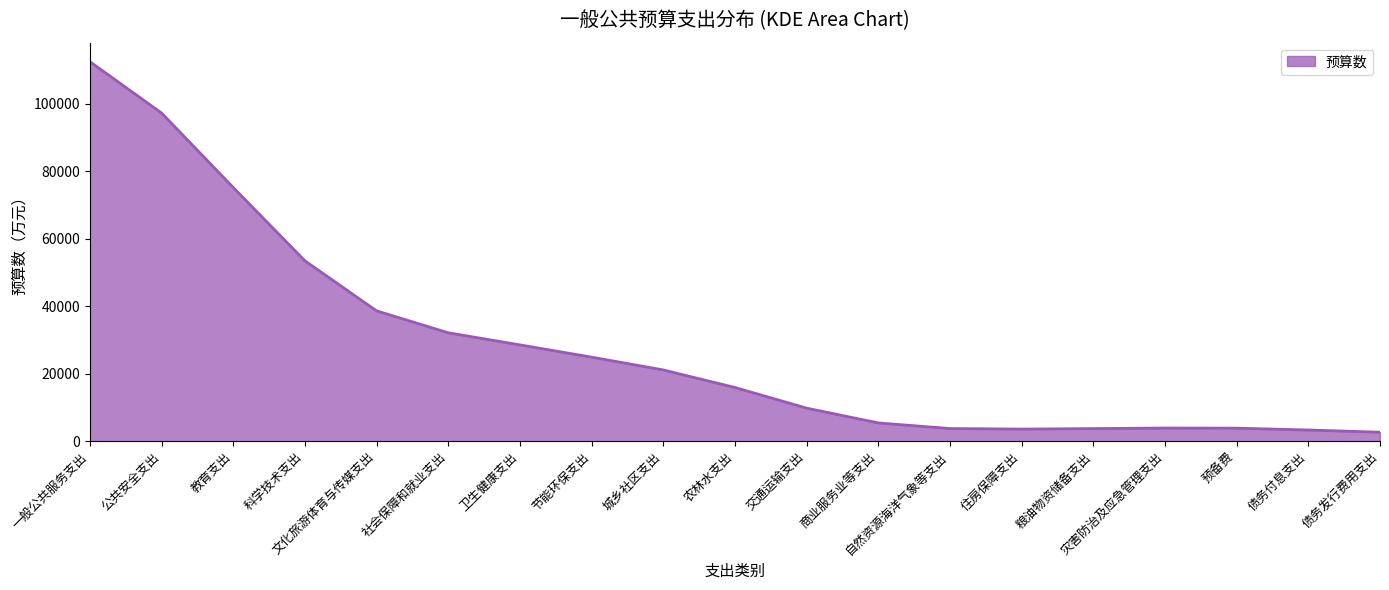

The chart shows a value of 3352.4 at 债务付息支出. True or false?

True